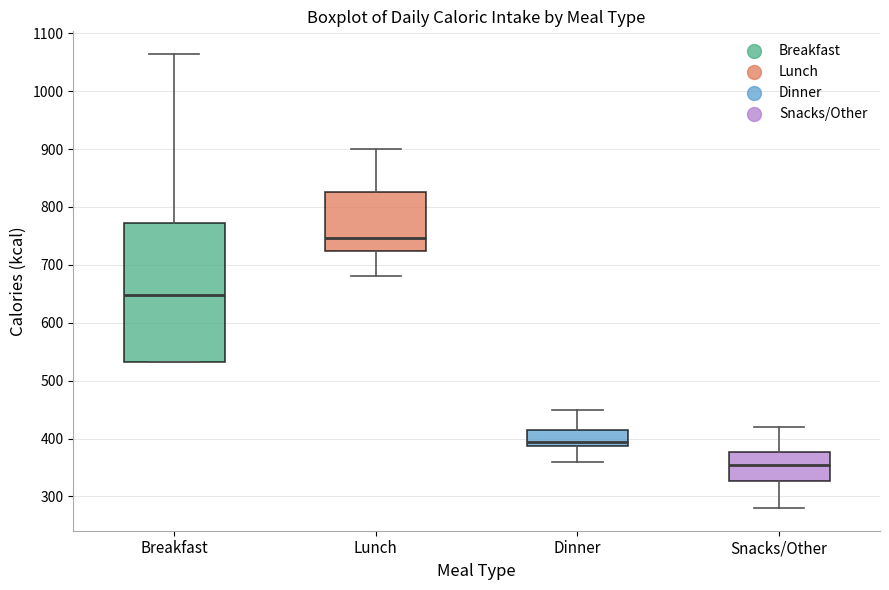

Where does the median line of the box for Breakfast sit on the y-axis? The values are not printed on the chart, so give them approximately, as read against the axis.

650